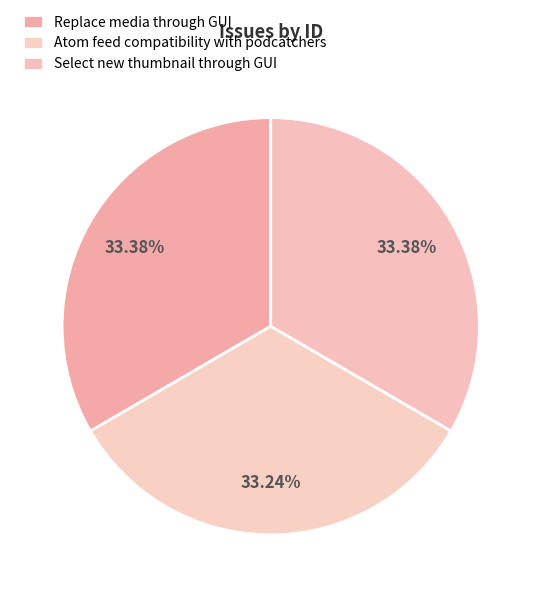

To the nearest percent, what percentage of the pie is Select new thumbnail through GUI?

33%